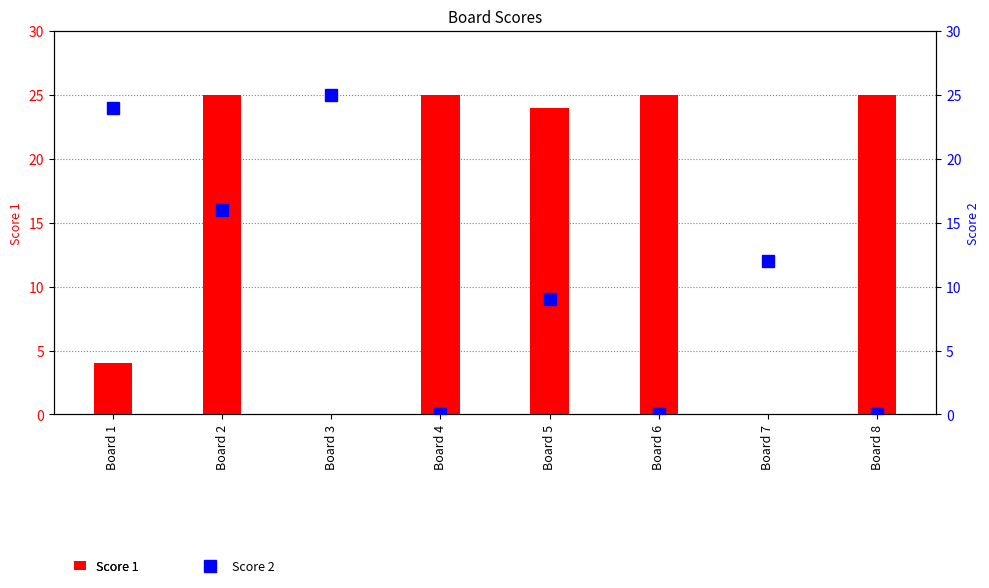

What is the value of the Score 2 bar at the 2nd from the left?

16